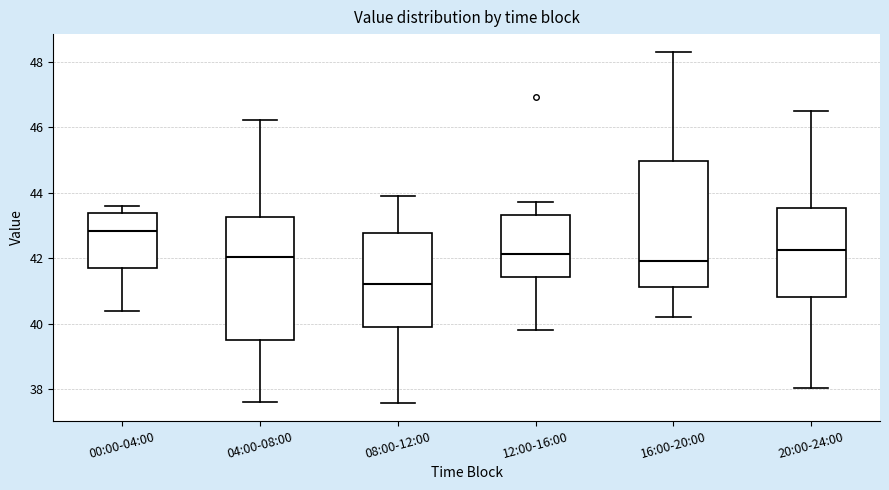

Where does the median line of the box for 16:00-20:00 sit on the y-axis? The values are not printed on the chart, so give them approximately, as read against the axis.

42.0